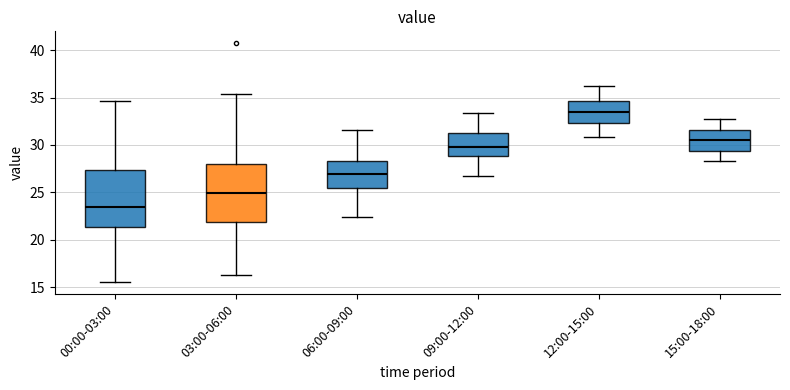

Which box has the highest median line?

12:00-15:00